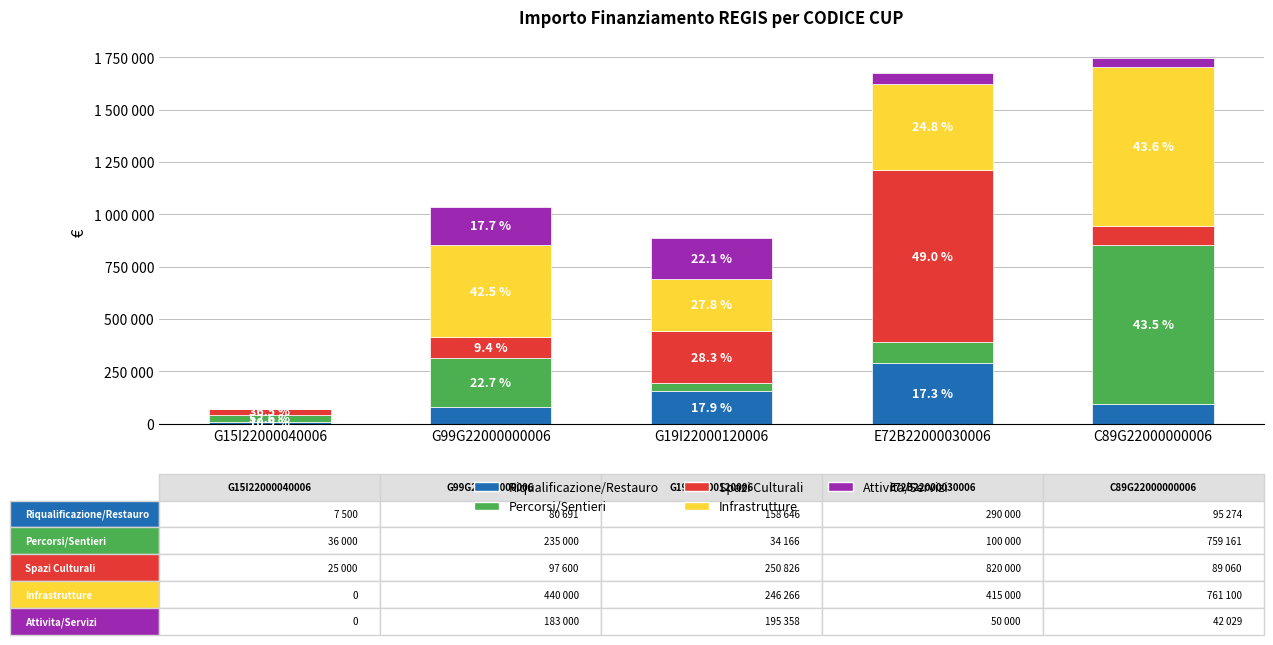

At which category is the sum across all series the highest?

C89G22000000006